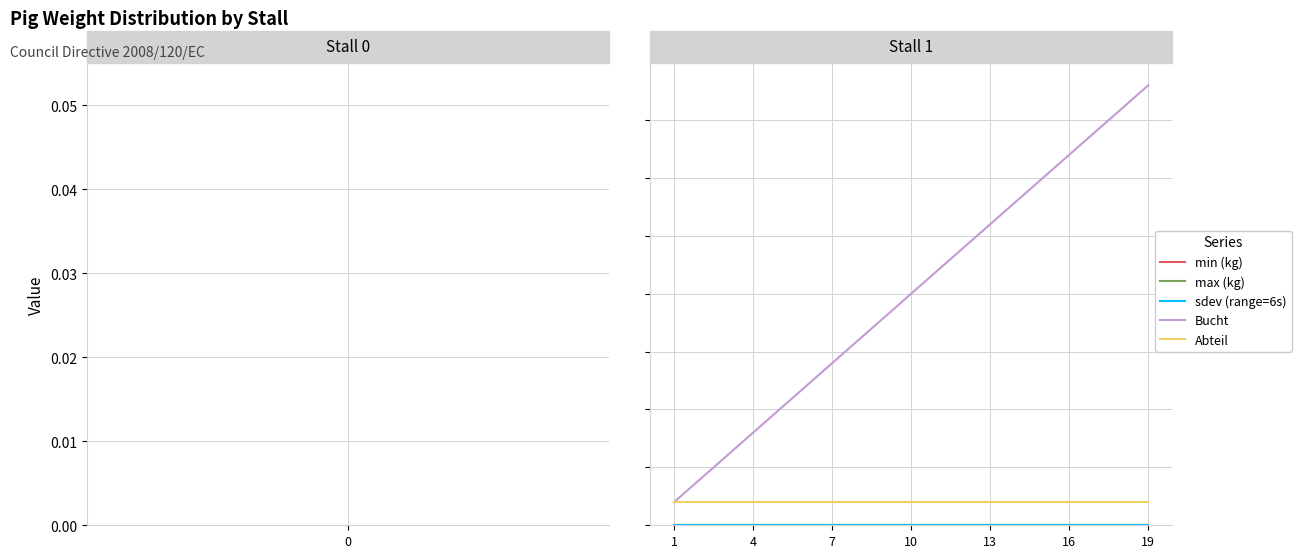

Is this an area chart (filled region under the line)?

No